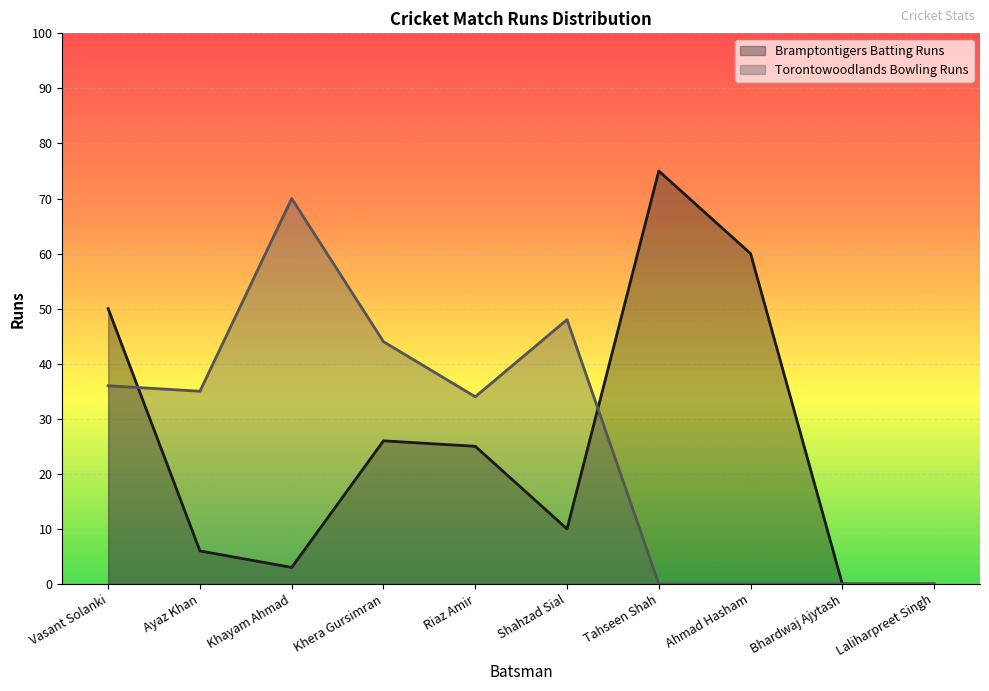

What position from the right is Vasant Solanki?

10